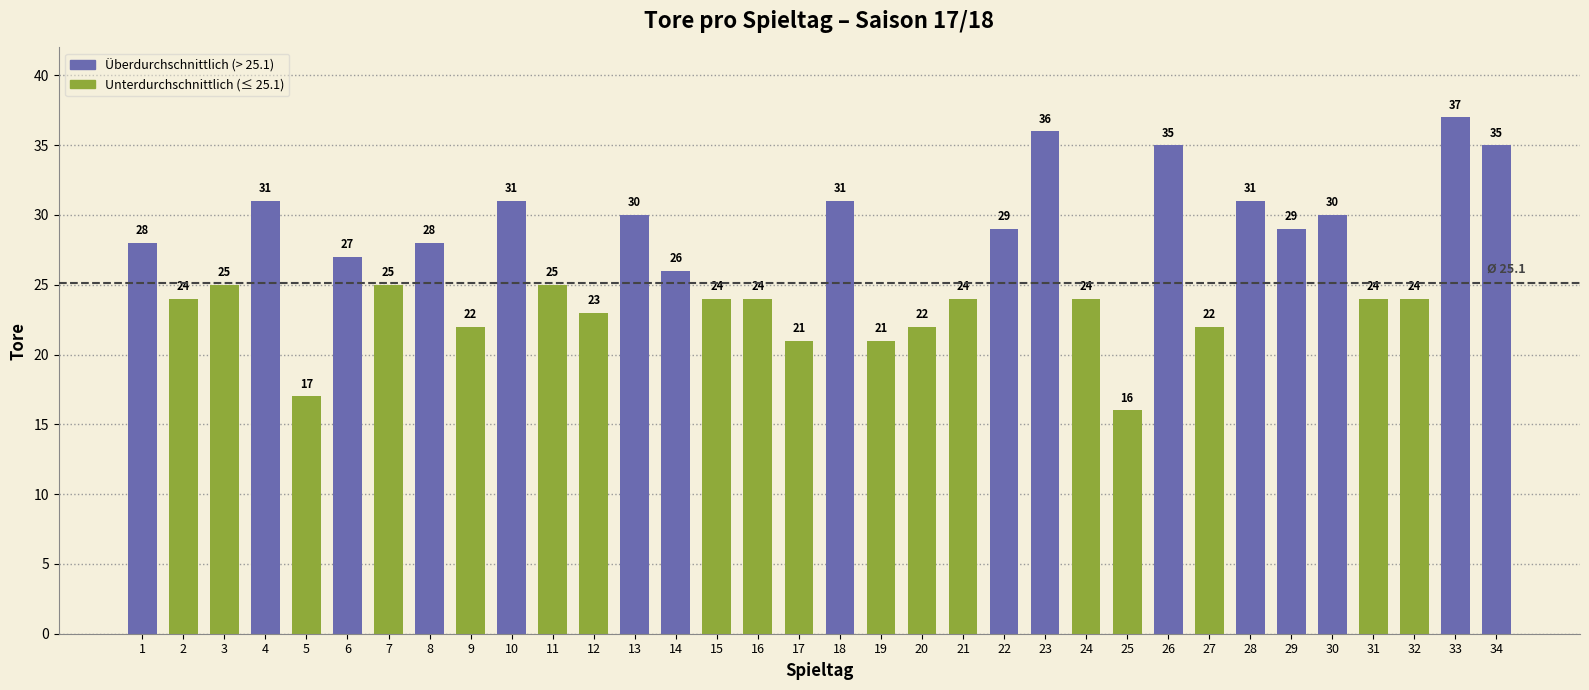

True or false: the data shows 21 at 19.

True